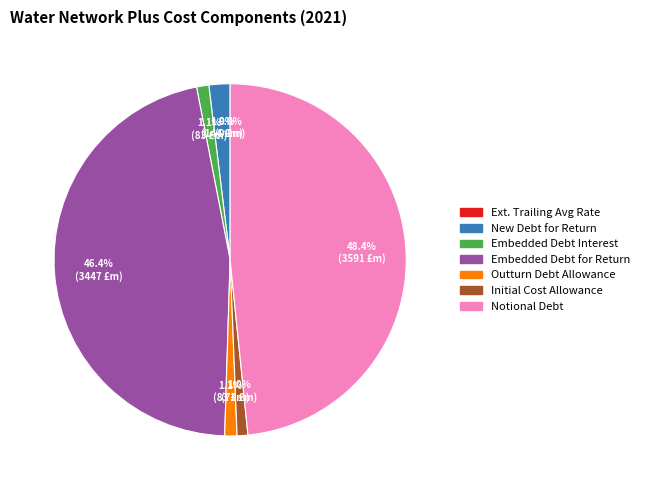

Do Water Network Plus New debt for return and Water network + outturn debt allowance together represent more than half of the pie?

No